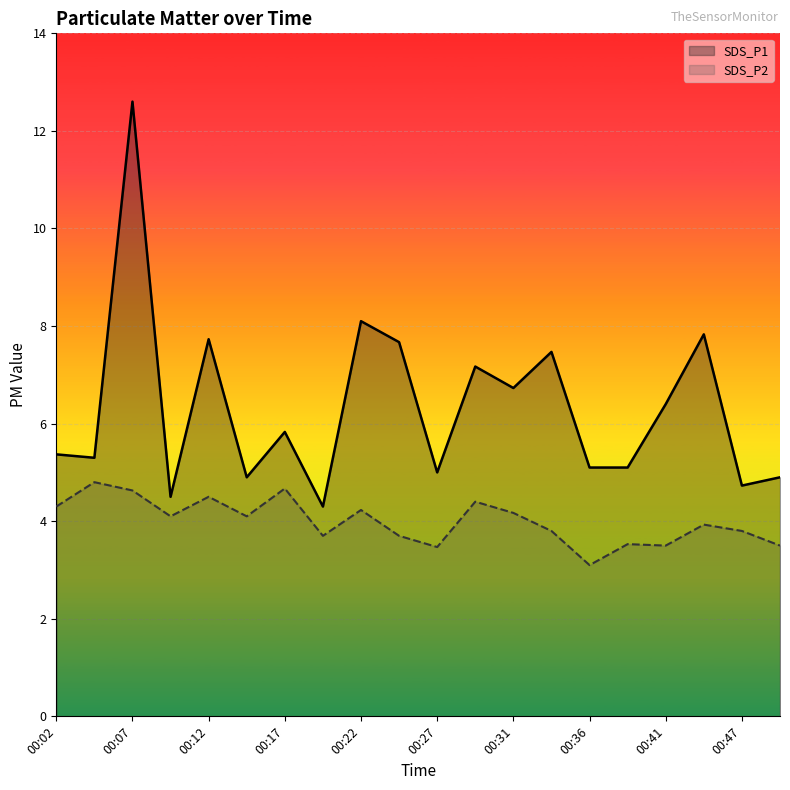

What is the difference between the highest and lowest values at 00:04?

0.5